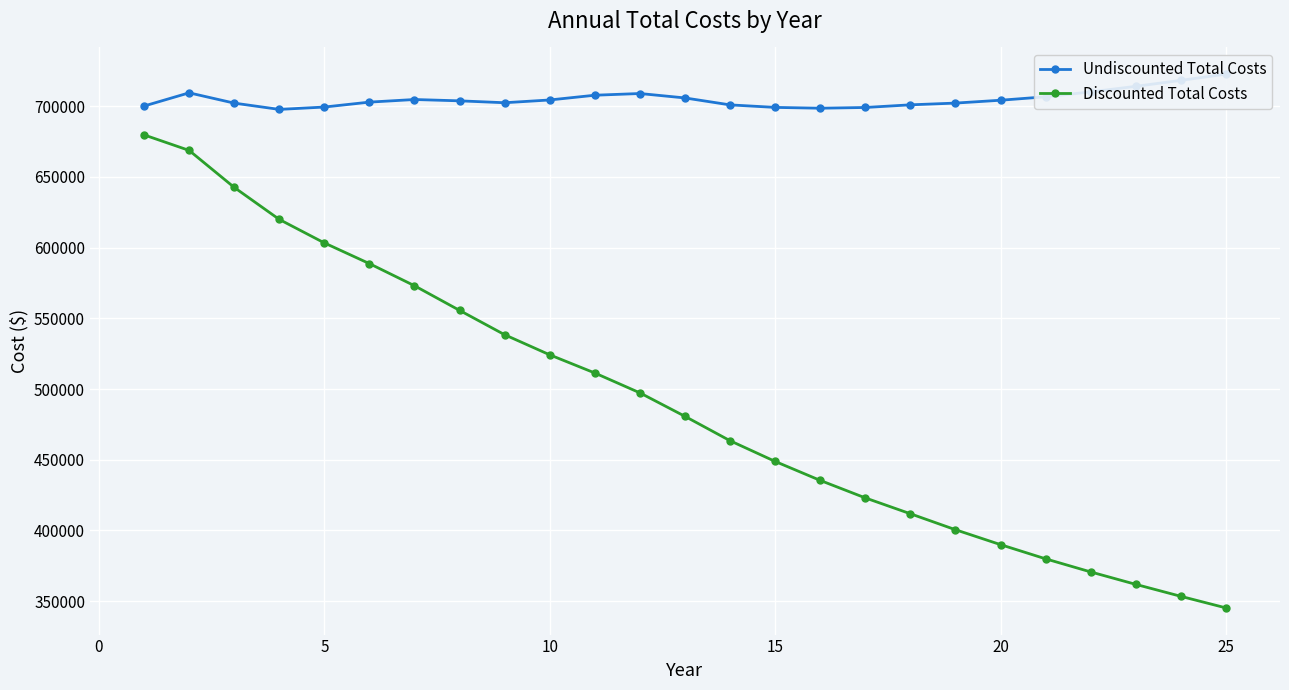

True or false: Discounted Total Costs has more than 0 interior local peaks.

False